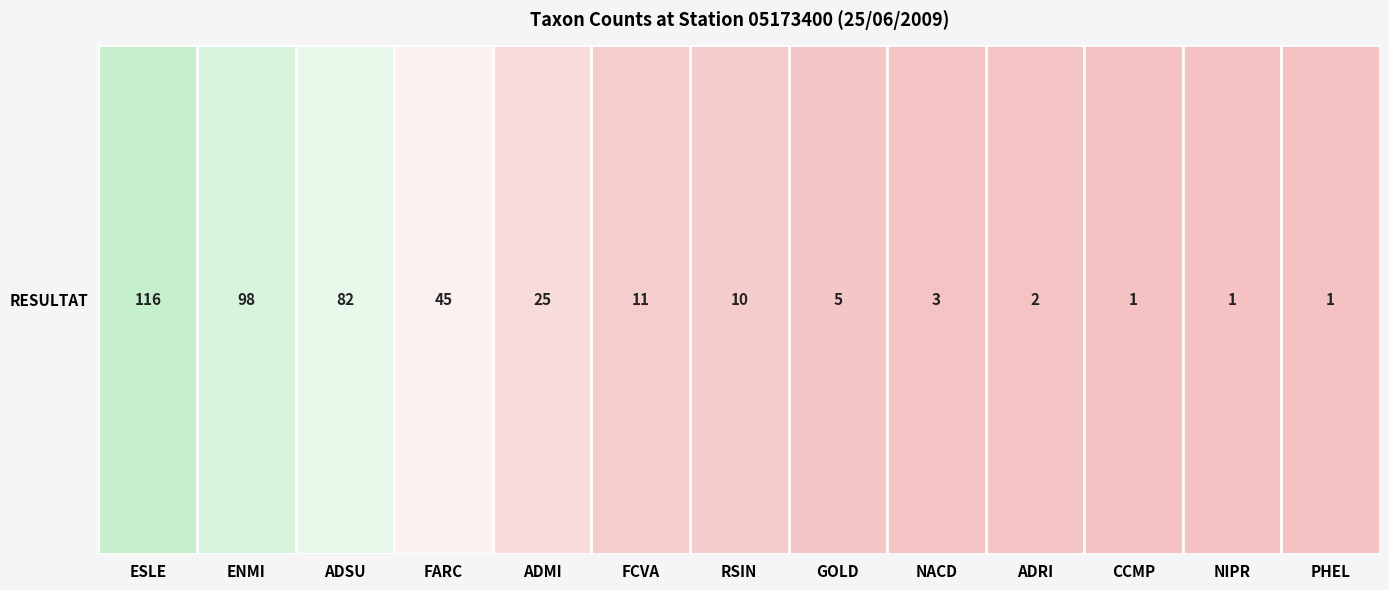

Reading left to right, transcribe all the data shown in this chart.

ESLE=116	ENMI=98	ADSU=82	FARC=45	ADMI=25	FCVA=11	RSIN=10	GOLD=5	NACD=3	ADRI=2	CCMP=1	NIPR=1	PHEL=1